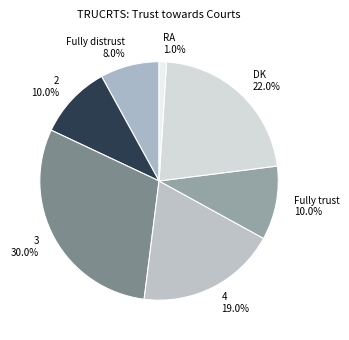

What percentage is NOT represented by 3?

70.0%